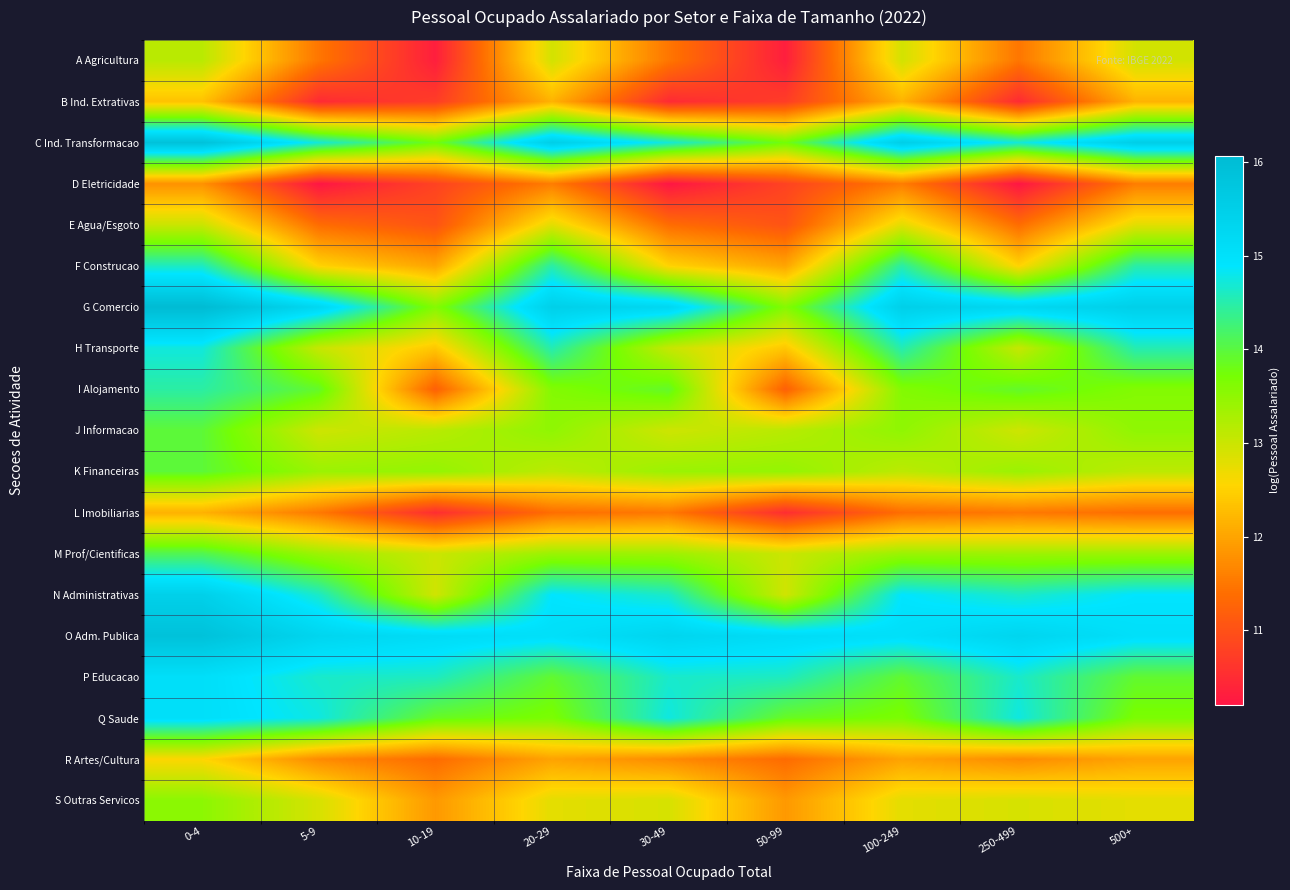

List the series in order of their peak value, highest first.

G Comercio, C Ind. Transformacao, O Adm. Publica, N Administrativas, P Educacao, Q Saude, H Transporte, F Construcao, I Alojamento, M Prof/Cientificas, K Financeiras, J Informacao, S Outras Servicos, A Agricultura, E Agua/Esgoto, R Artes/Cultura, B Ind. Extrativas, L Imobiliarias, D Eletricidade